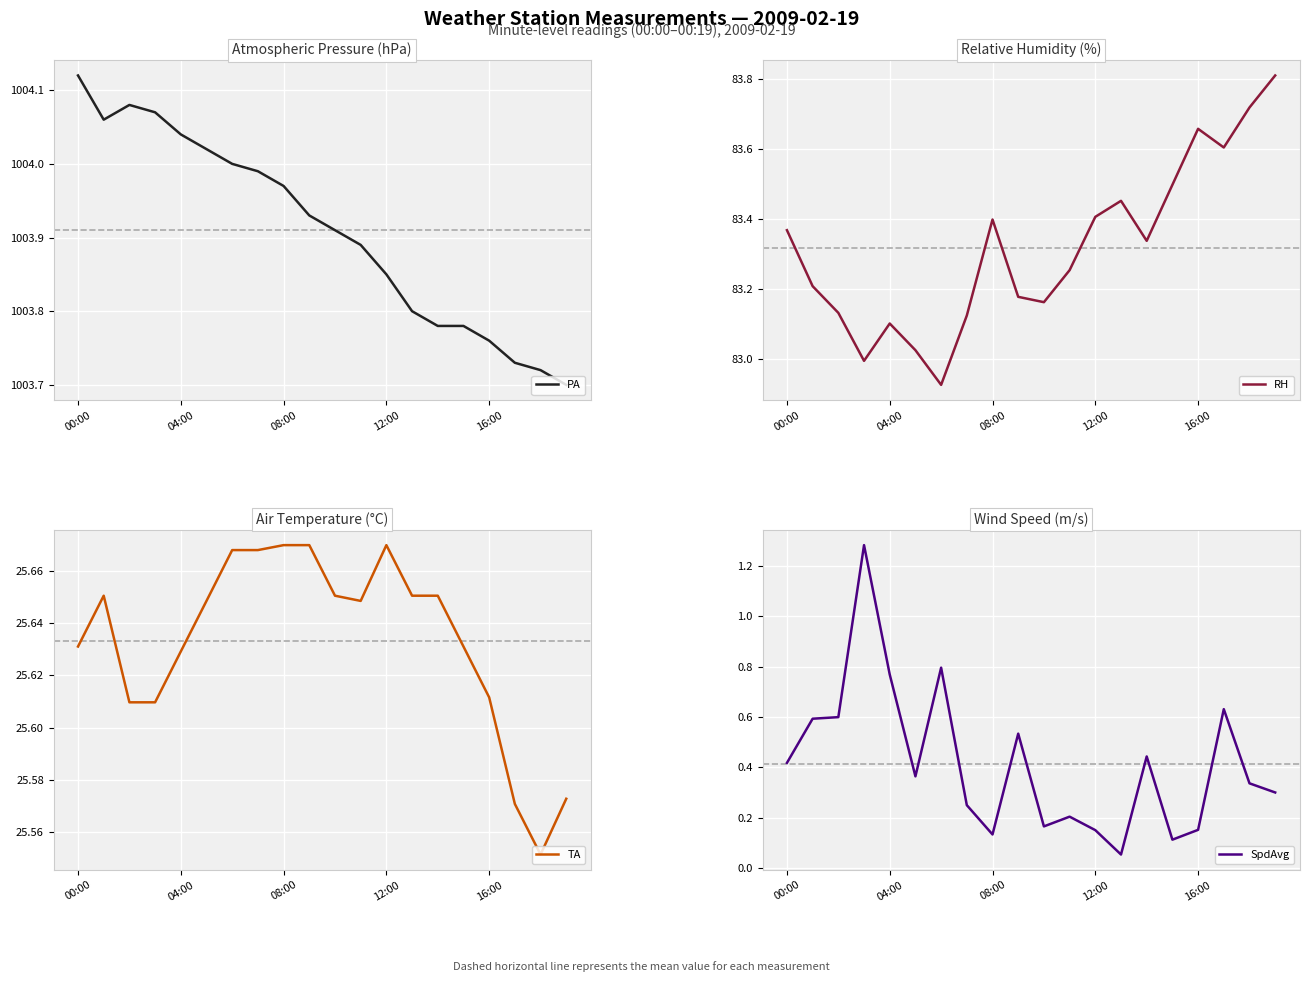

Which category has the lowest value across all series?

13